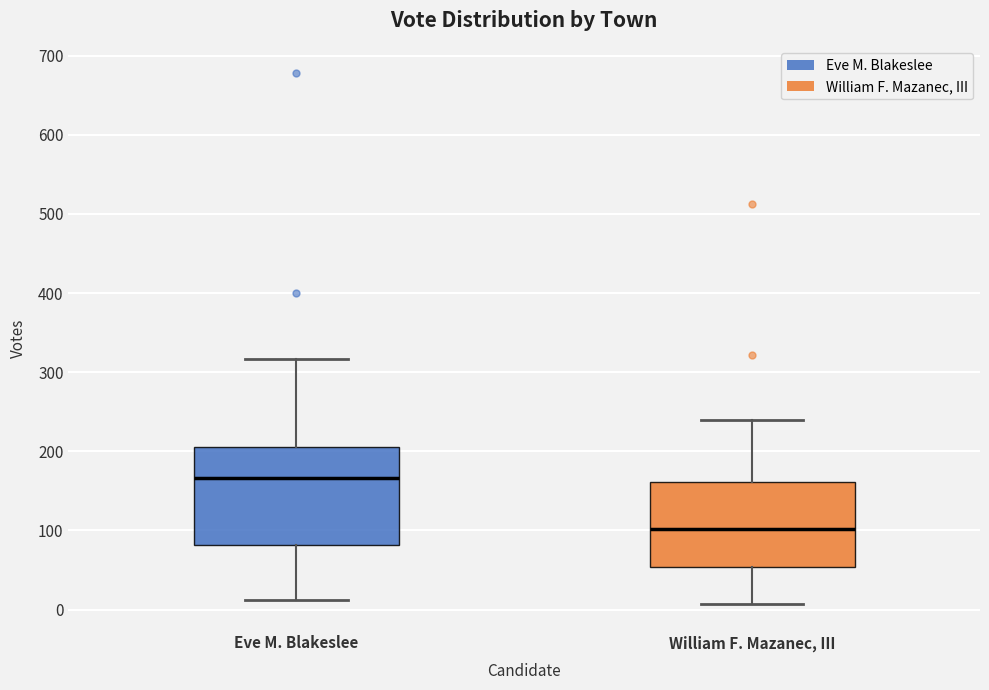

Reading left to right, read every box against the y-axis: the position of its median line, the range the box covers, and the ends of its whiskers. The values are not printed on the chart, so give them approximately, as read against the axis.

Eve M. Blakeslee: median 170, box 80 to 210, whiskers 10 to 320
William F. Mazanec, III: median 100, box 50 to 160, whiskers 10 to 240